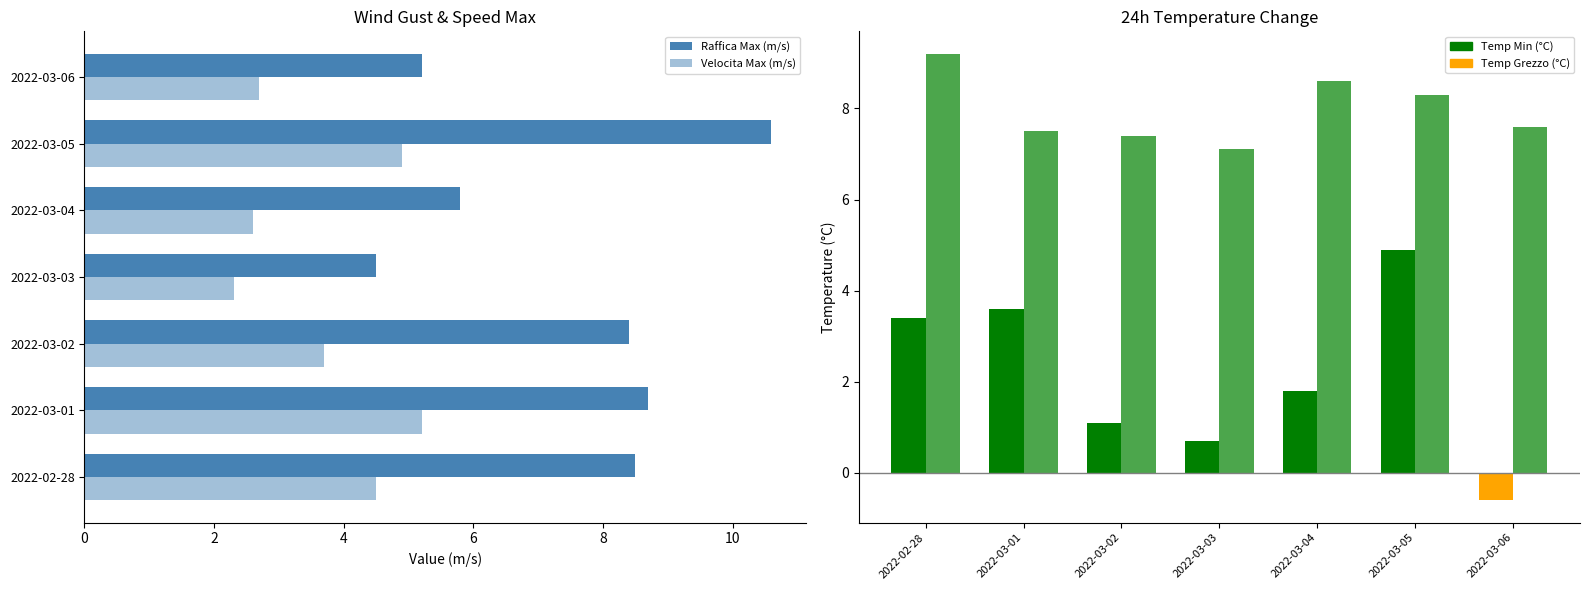

What is the minimum value shown in the chart?

-0.6